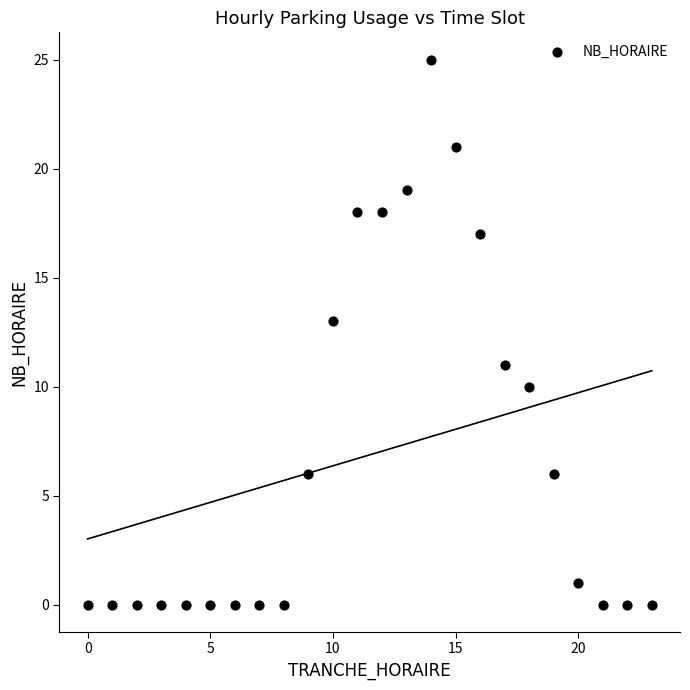

What is the range of X values (max minus min)?

23